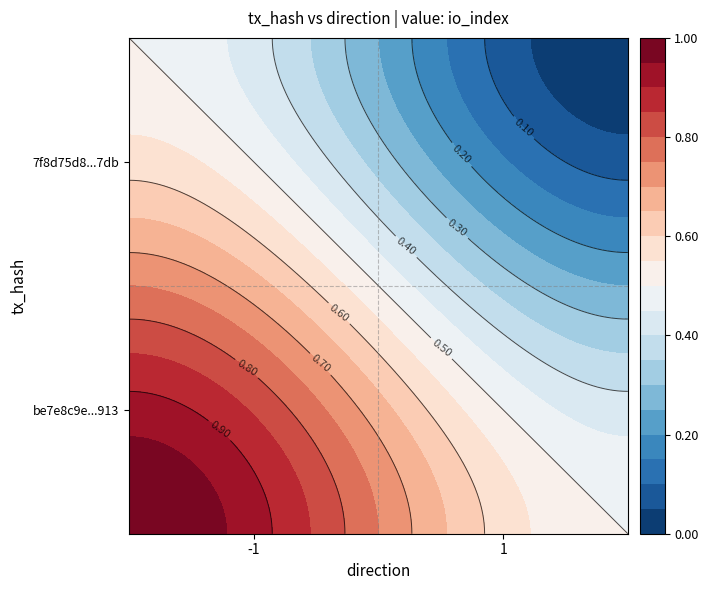

How many series are shown in this chart?

2